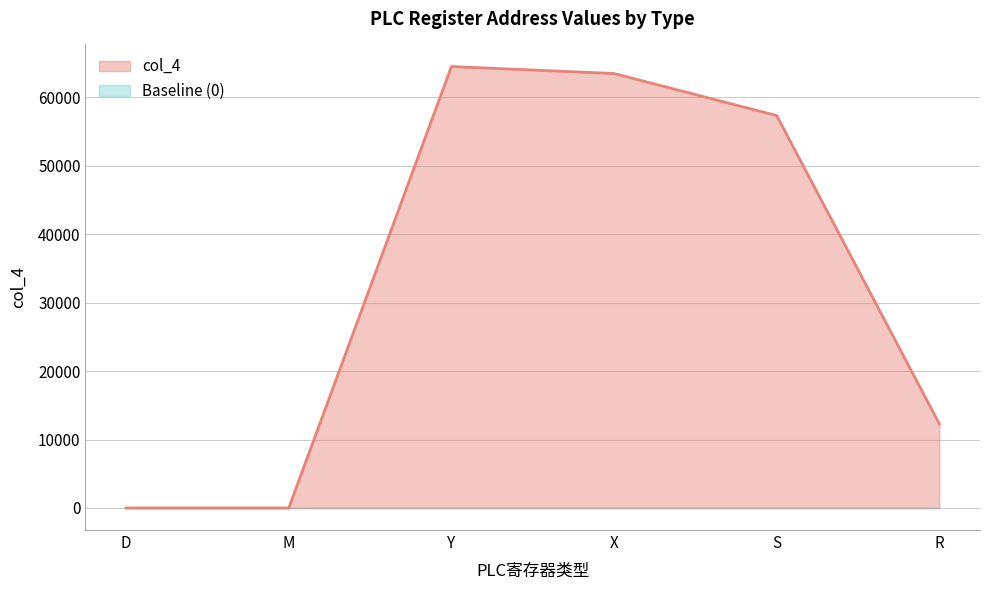

What is the approximate value at X?

63488